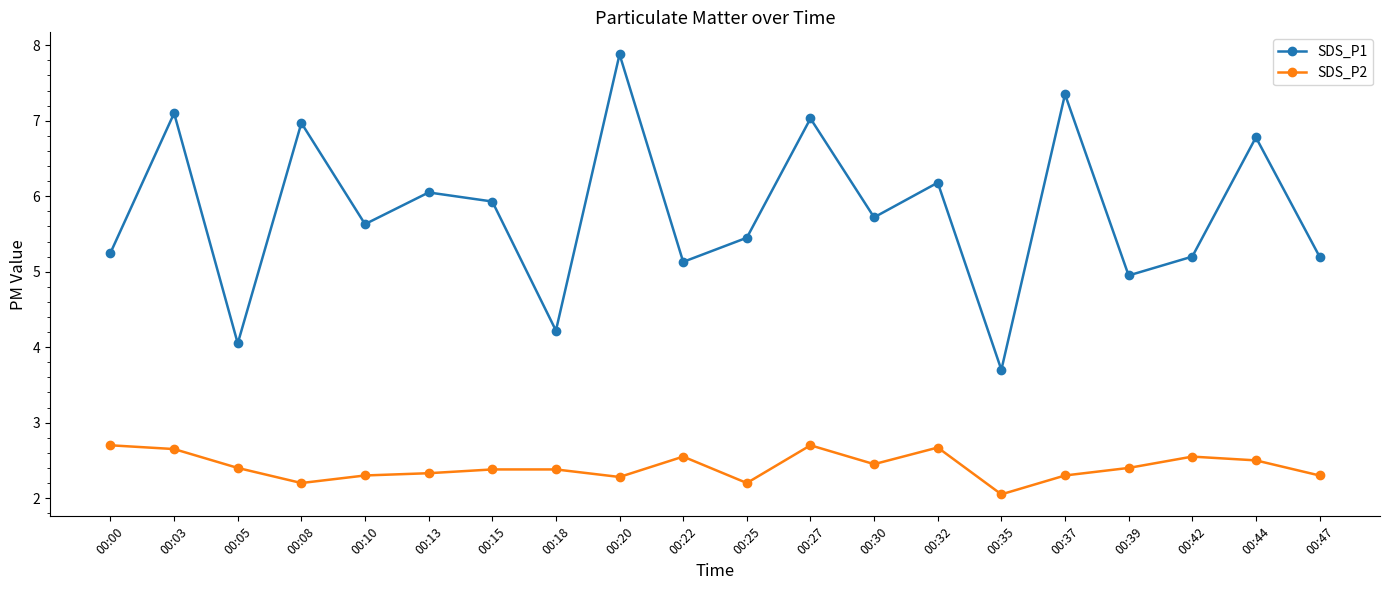

Which series has the largest total across all categories?

SDS_P1